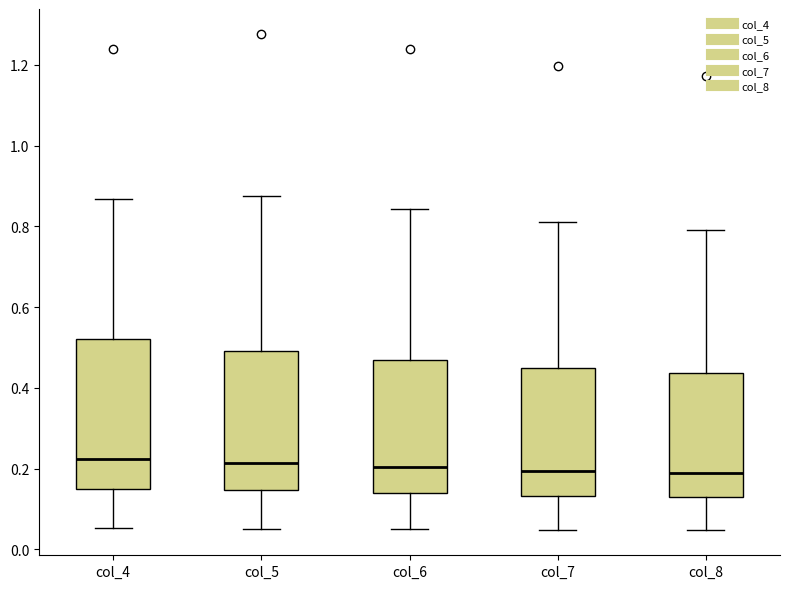

Which box is the tallest, from its lower edge to its upper edge?

col_4